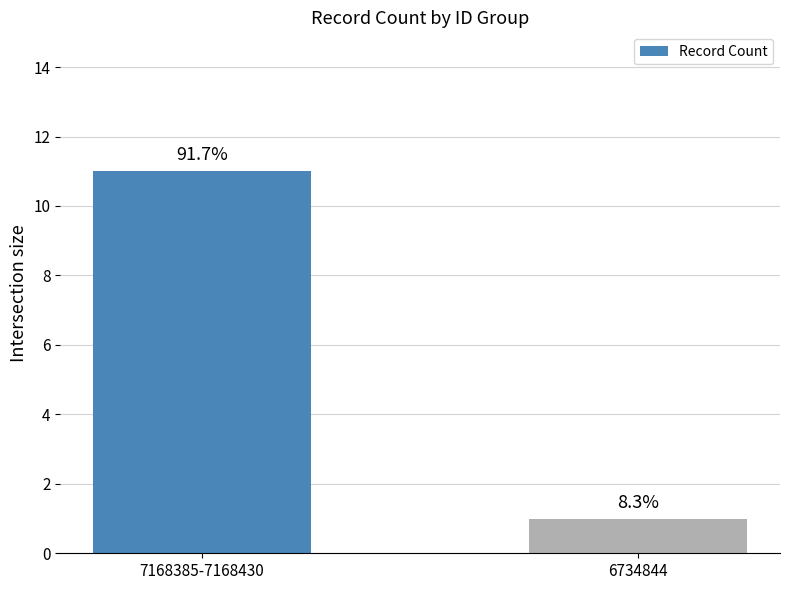

How many bars are there in total?

2